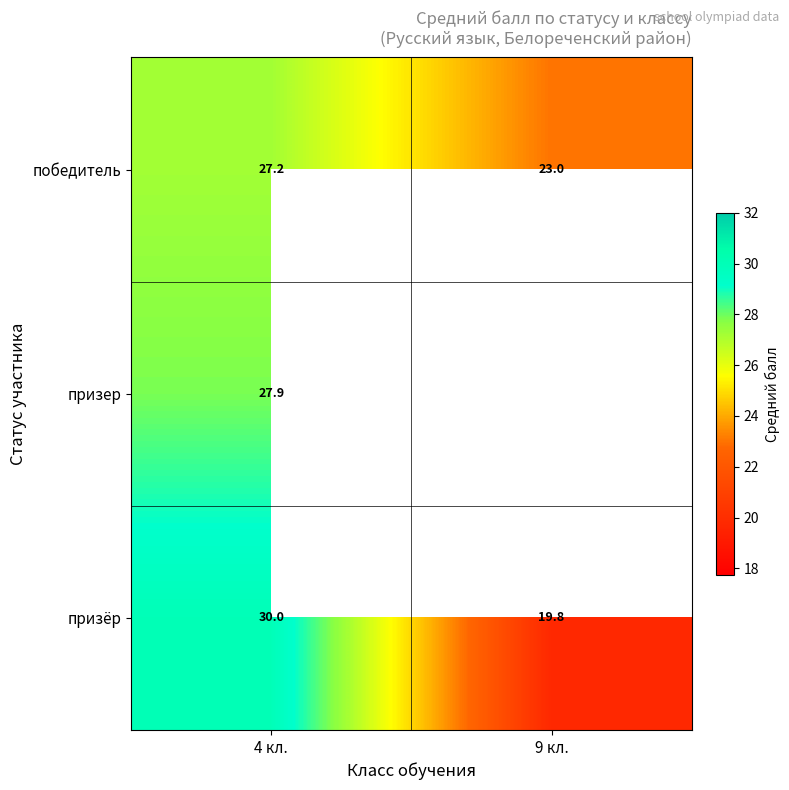

At which label does победитель first exceed 27?

4 кл.